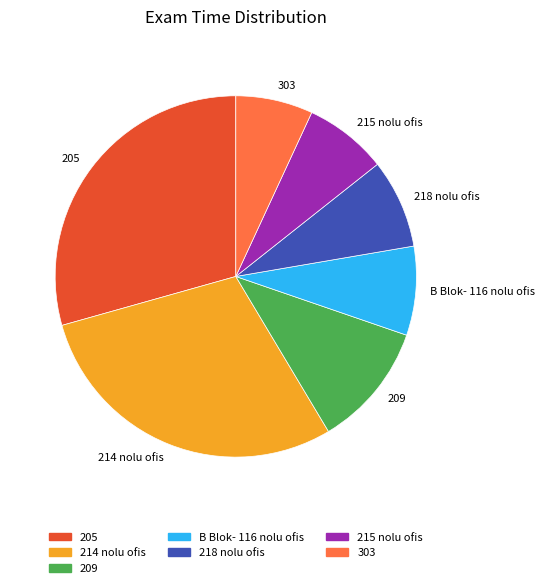

What is the ratio of the value at 209 to the value at 205?

0.4